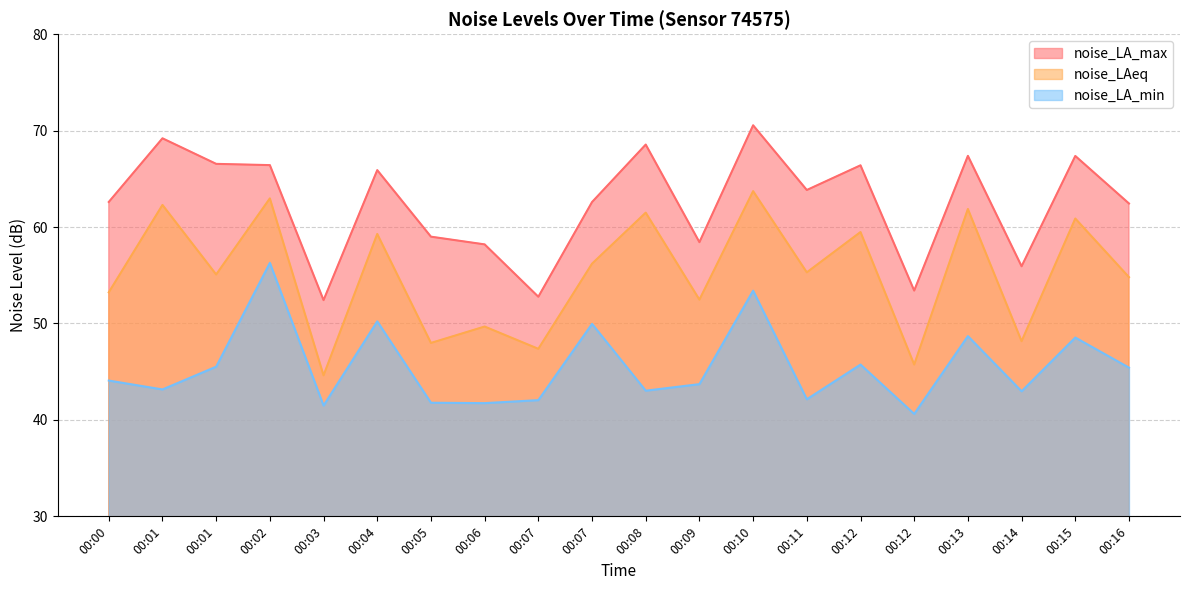

What is the total value across all series at 00:03?

138.5